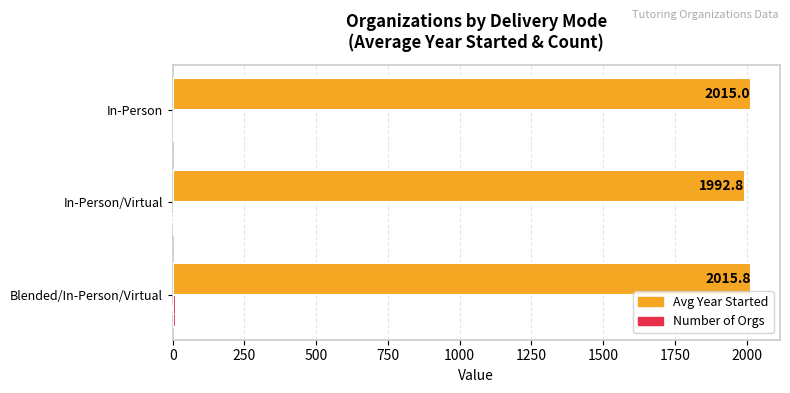

Which series has the largest total across all categories?

Avg Year Started